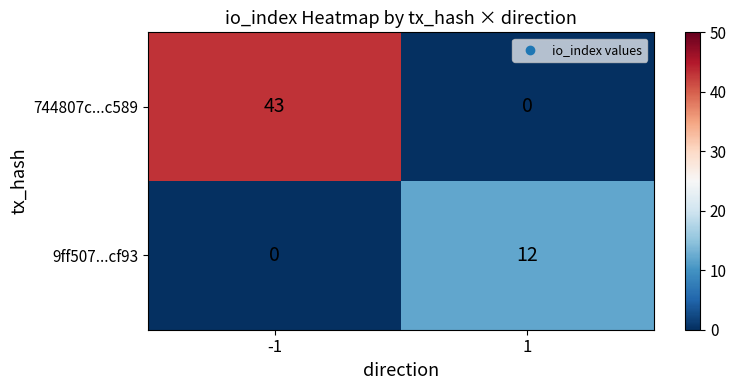

Reading right to left, list all the values displayed in this chart.

744807c...c589: 1=0	-1=43
9ff507...cf93: 1=12	-1=0